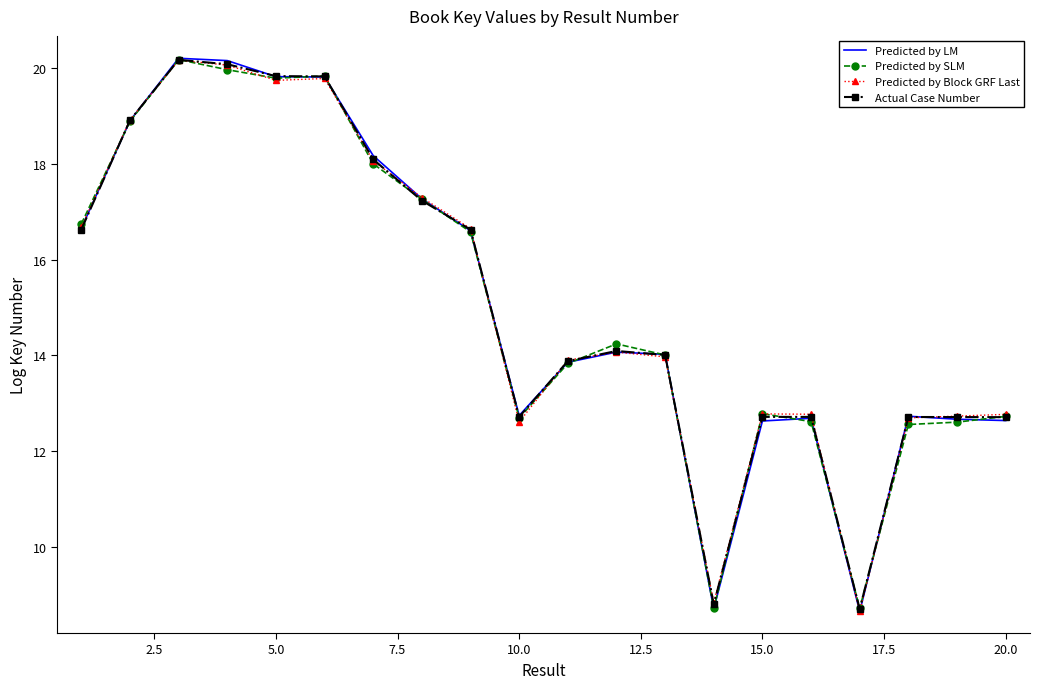

What is the greatest value displayed?

20.2